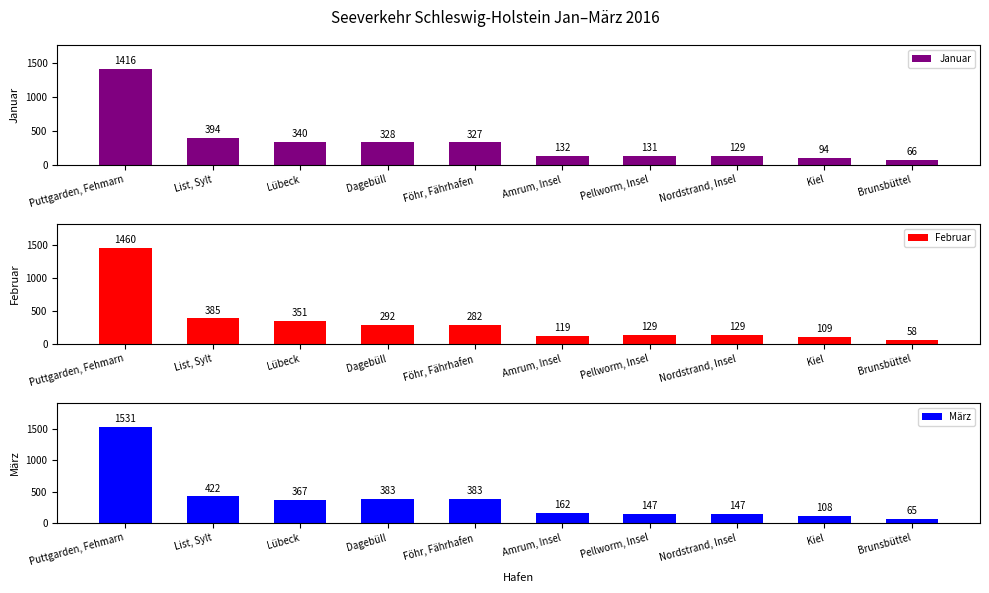

What is the average value of the Januar series?

336